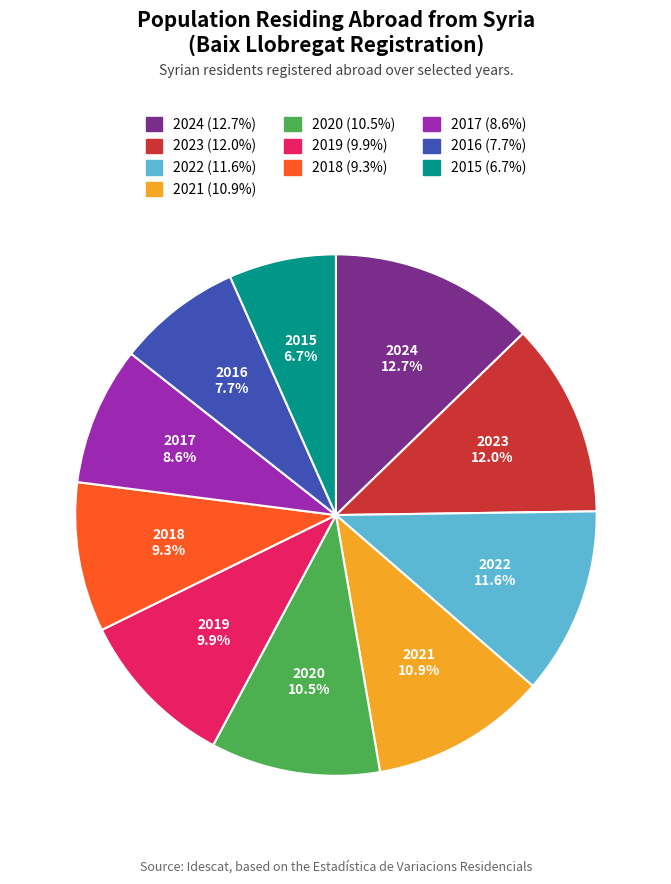

How many segments does this pie chart have?

10